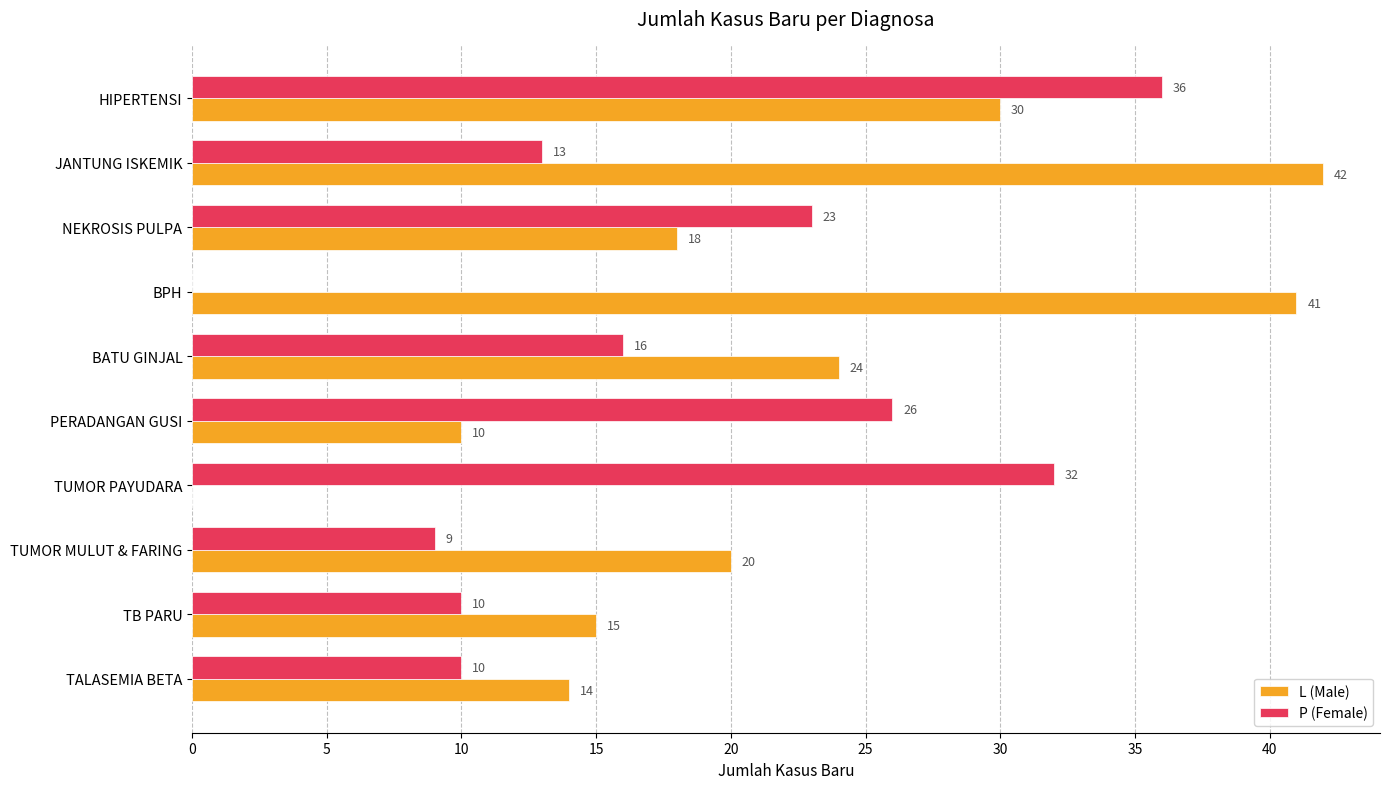

What is the sum of the P (Female) values at TUMOR PAYUDARA and BATU GINJAL?

48